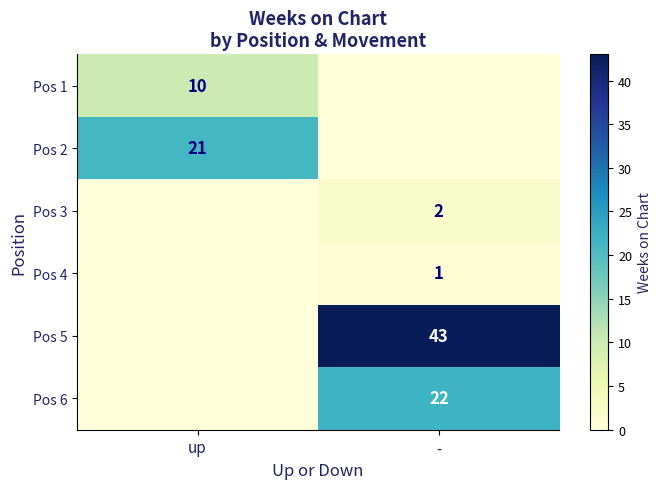

What is the total value across all series at up?

31